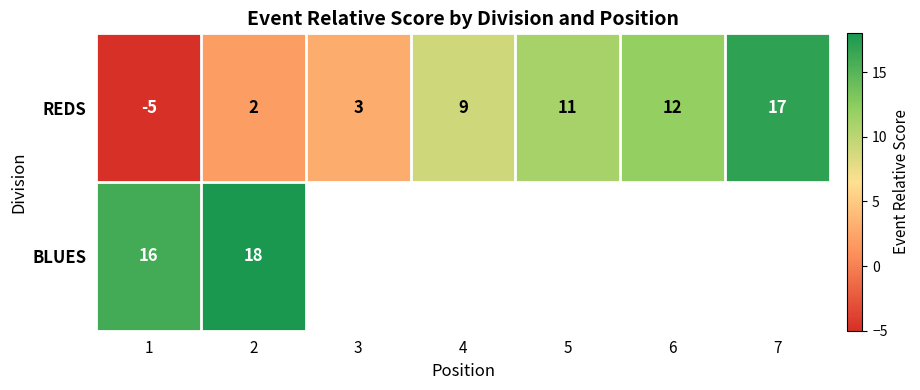

At how many categories does at least one series exceed 15?

3